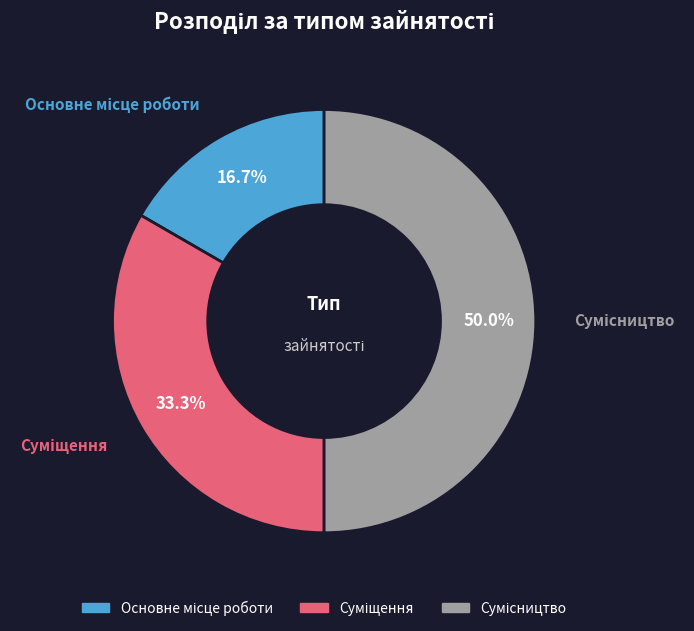

Approximately how many times larger is the value at Основне місце роботи compared to Сумісництво?

0.3